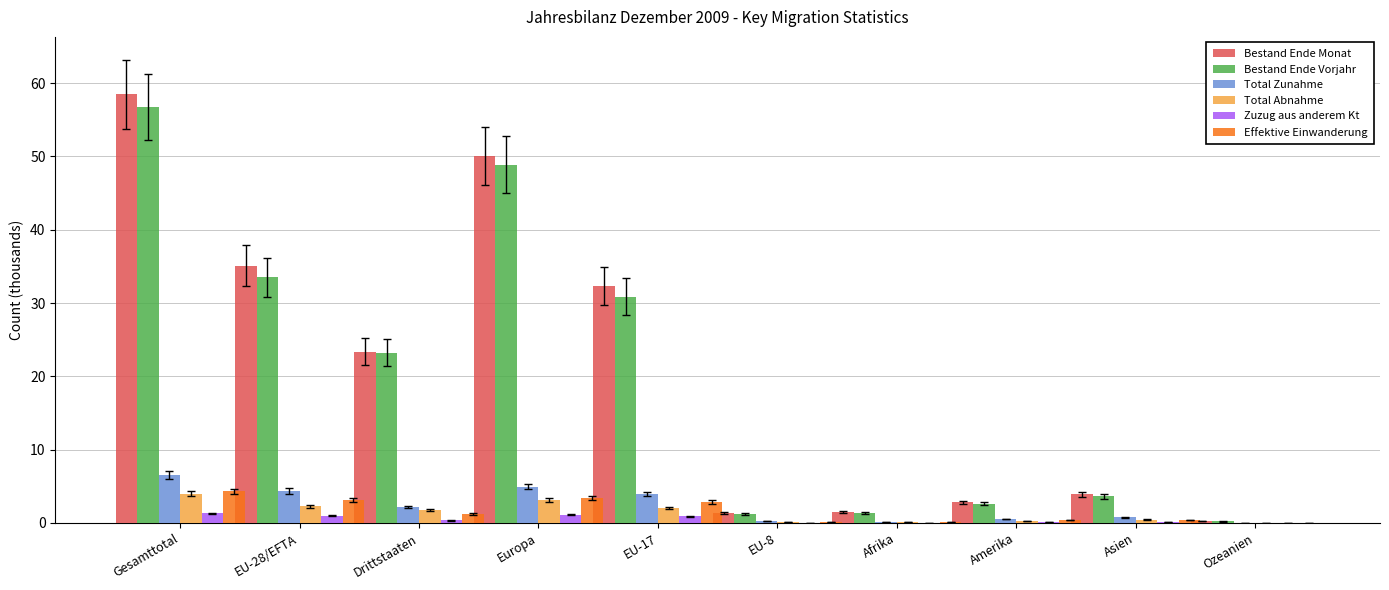

The value of Bestand Ende Monat at Amerika is 2.8. True or false?

True